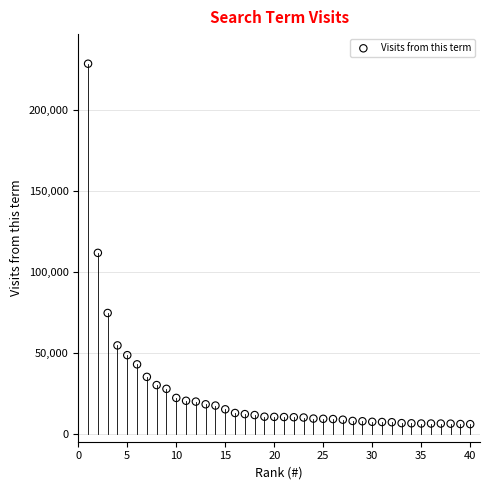

What is the range of X values (max minus min)?

39